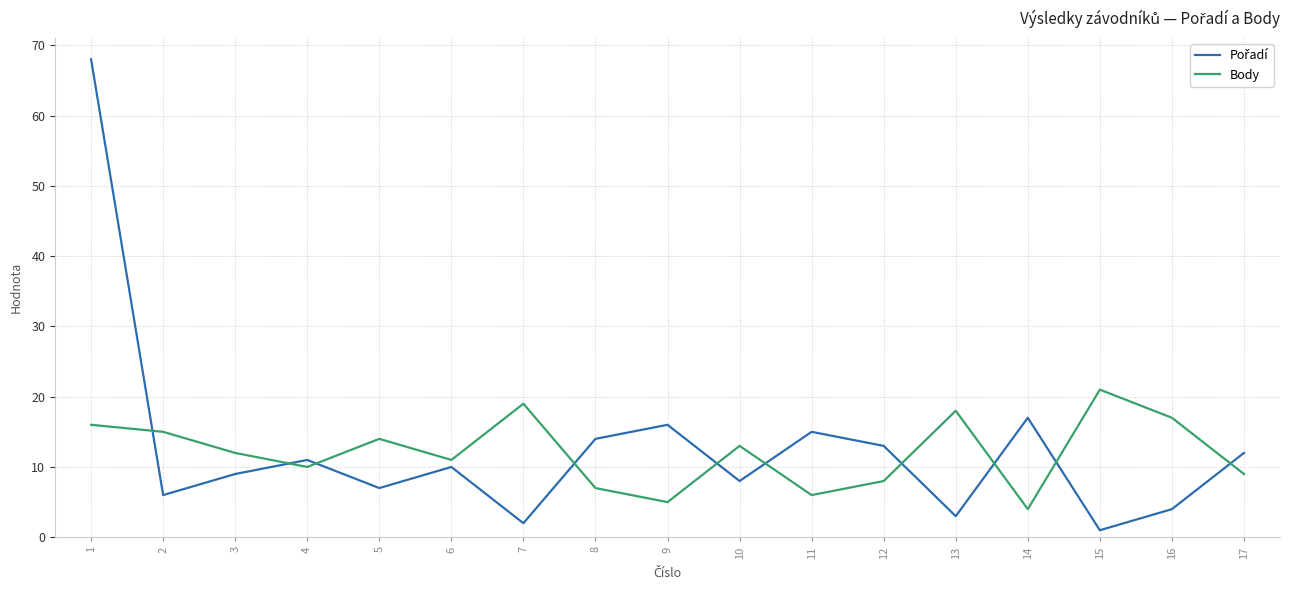

Is it true that Body equals 18 at 13?

True